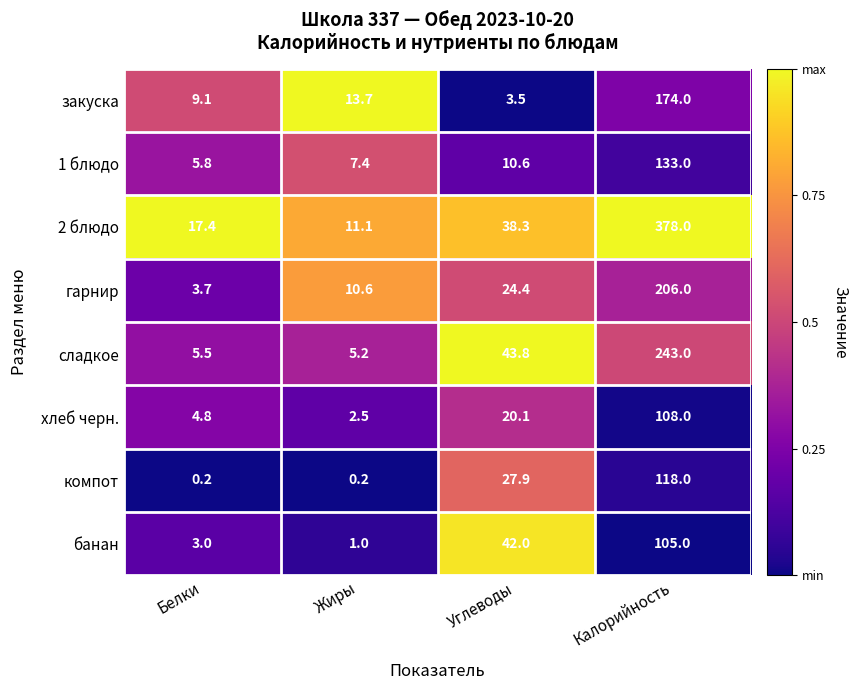

What is the sum of the сладкое values at Белки and Жиры?

10.7